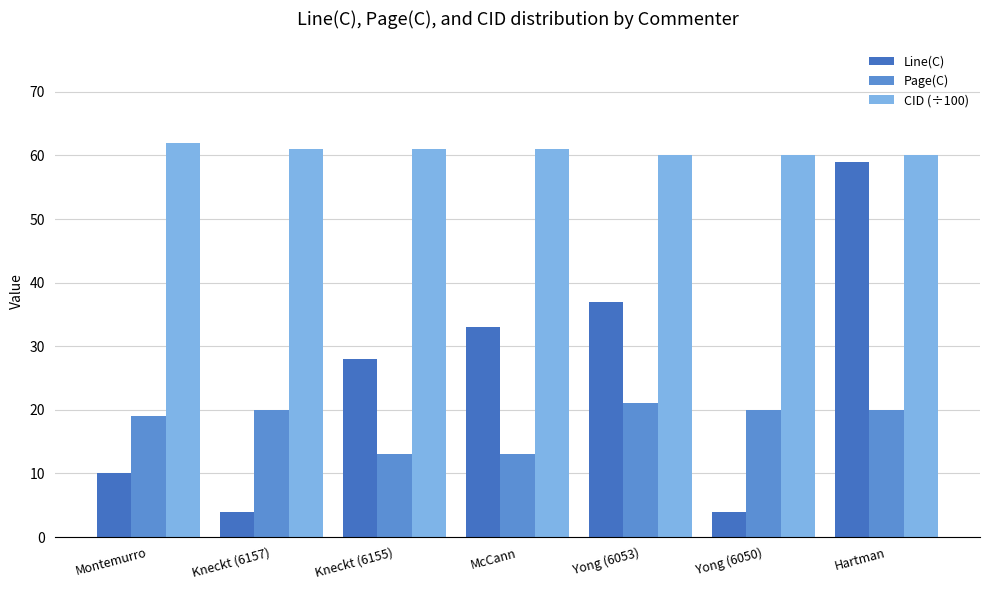

Which series has the widest spread of values?

Line(C)